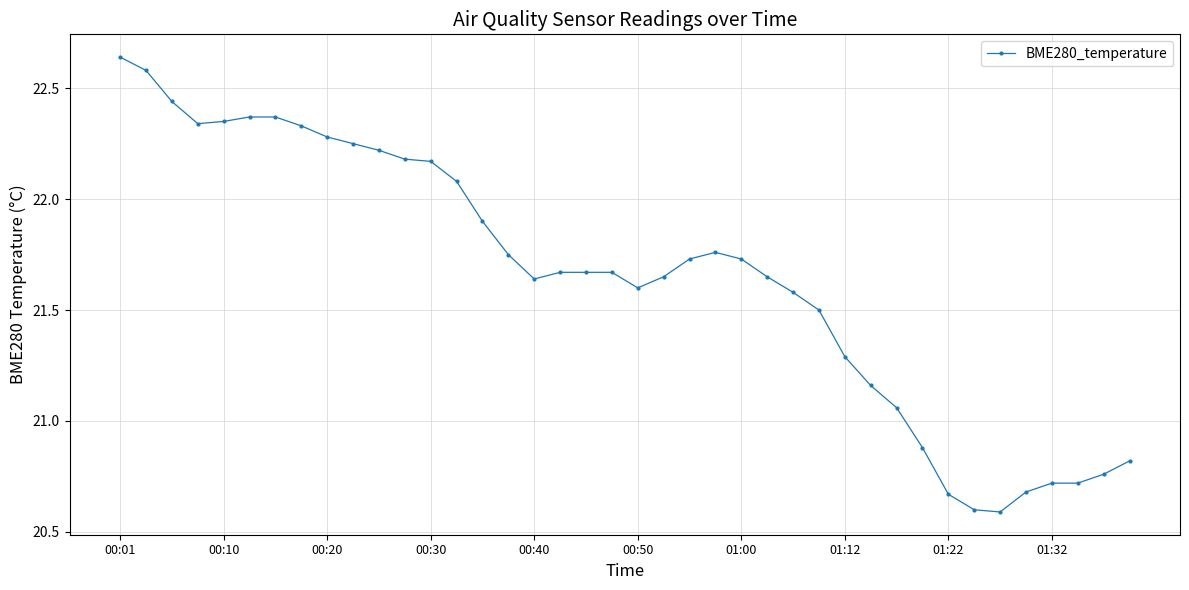

What is the minimum value shown in the chart?

20.6